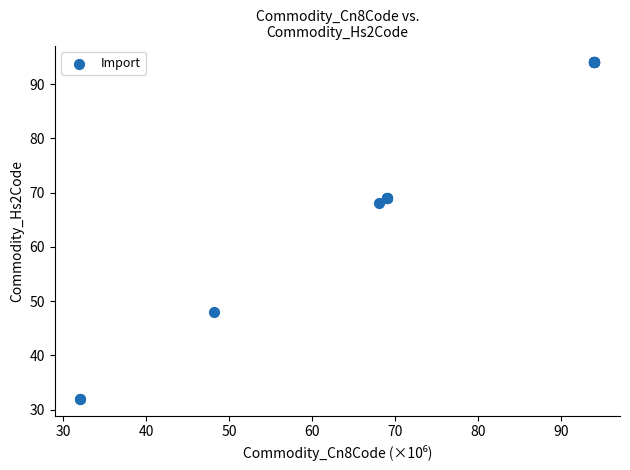

What Y value in the scatter plot is closest to 63?

68